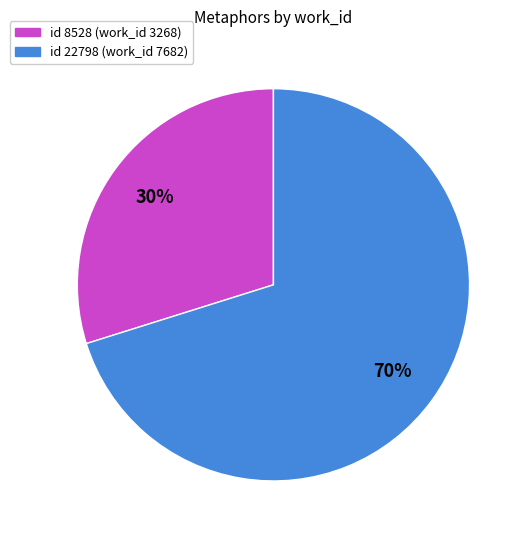

How many slices are in this pie chart?

2